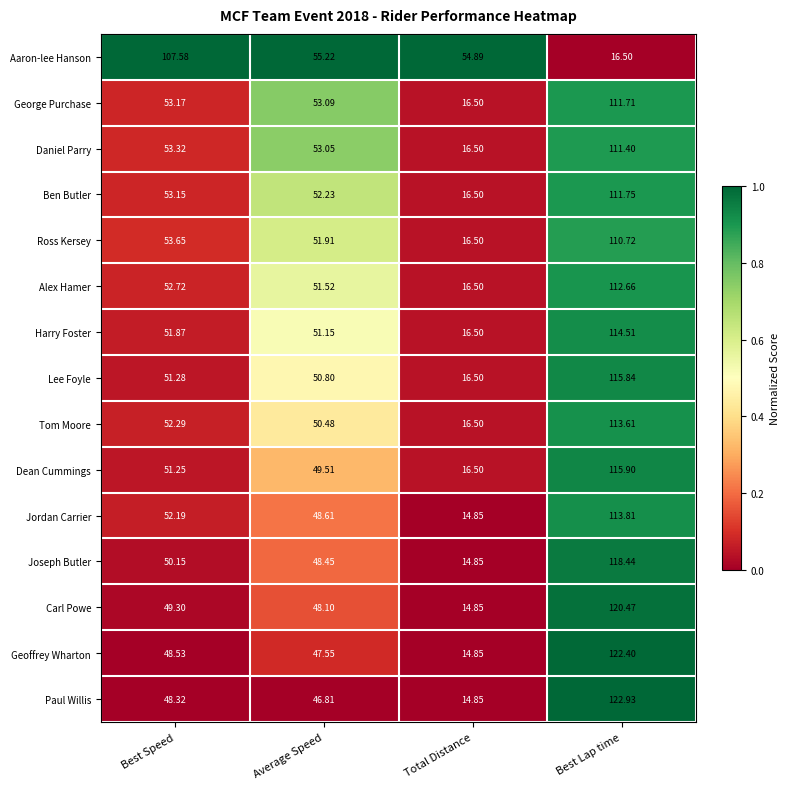

Which label corresponds to the largest value in the chart?

Best Lap time